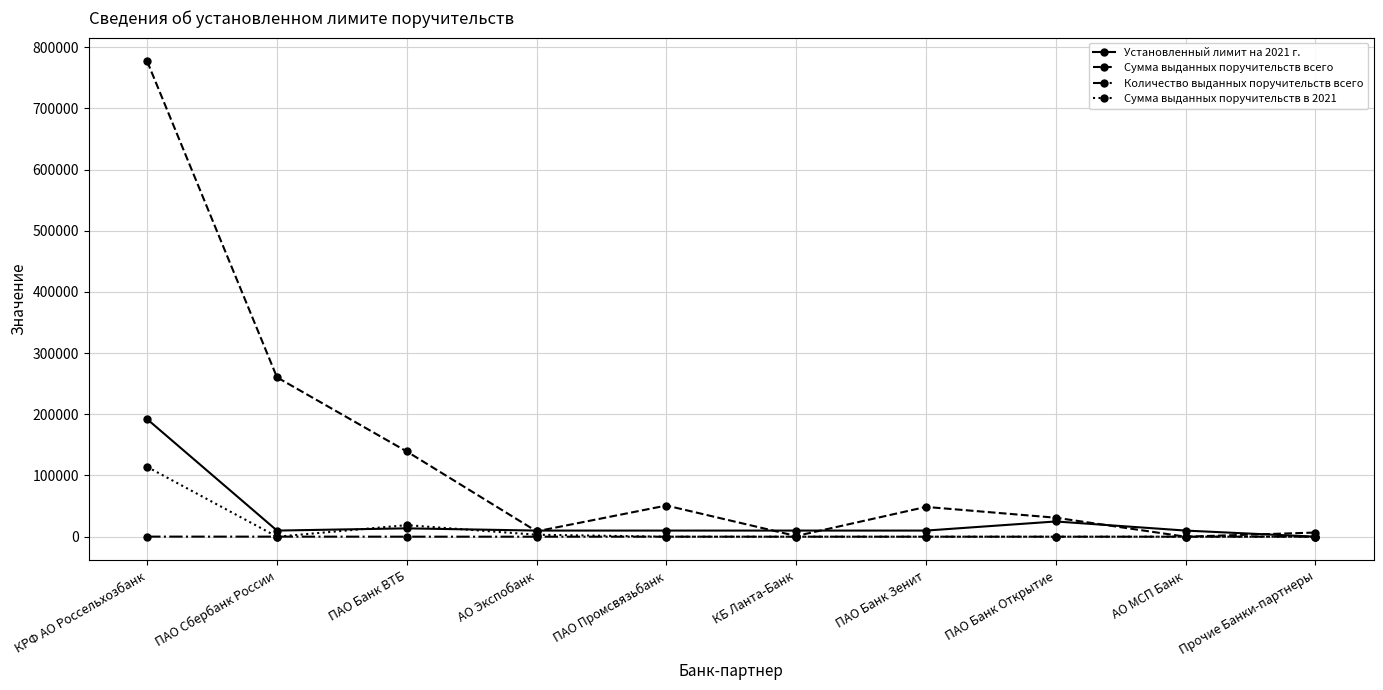

In Сумма выданных поручительств всего, how many points are higher than both neighbors (excluding endpoints)?

2